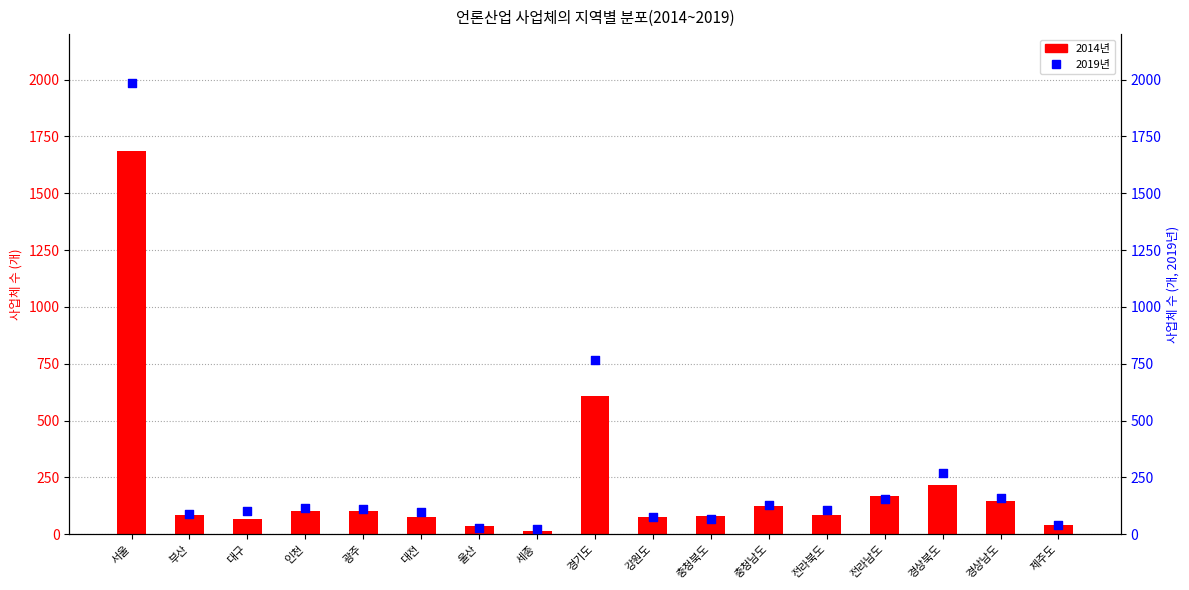

Which series has the widest spread of Y values?

2019년